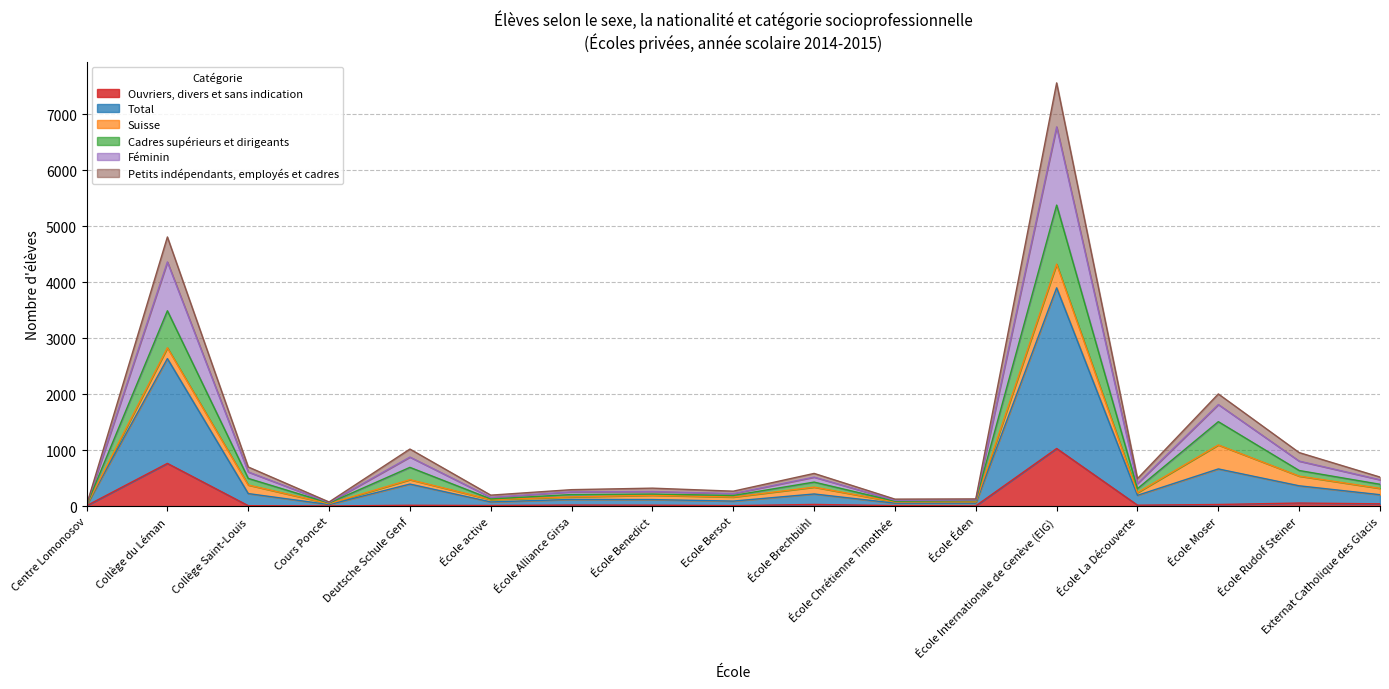

What is the maximum value for Ouvriers, divers et sans indication?

1030